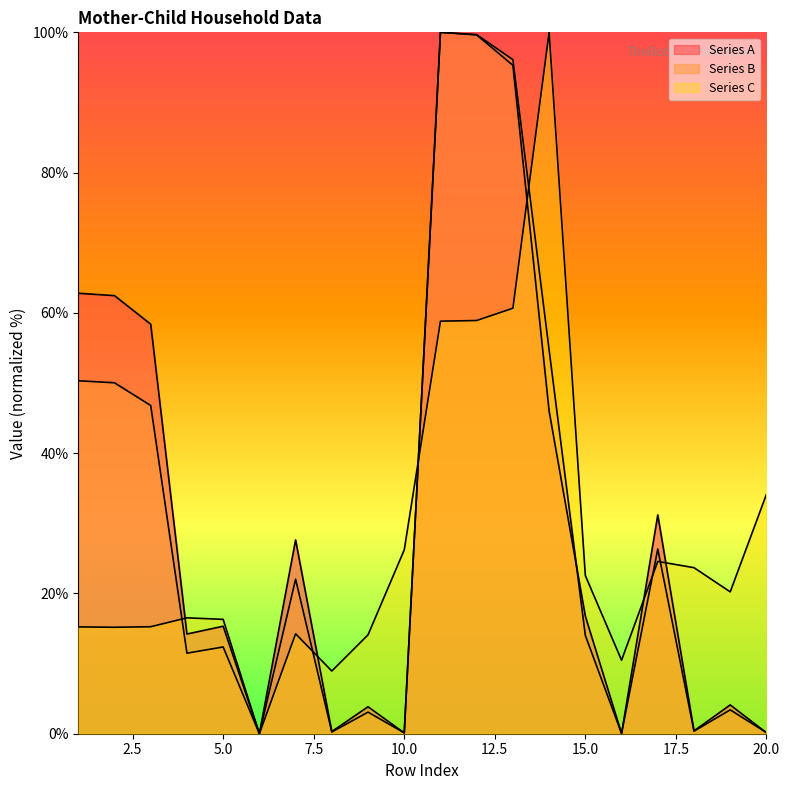

True or false: Series A has more than 0 interior local peaks.

True